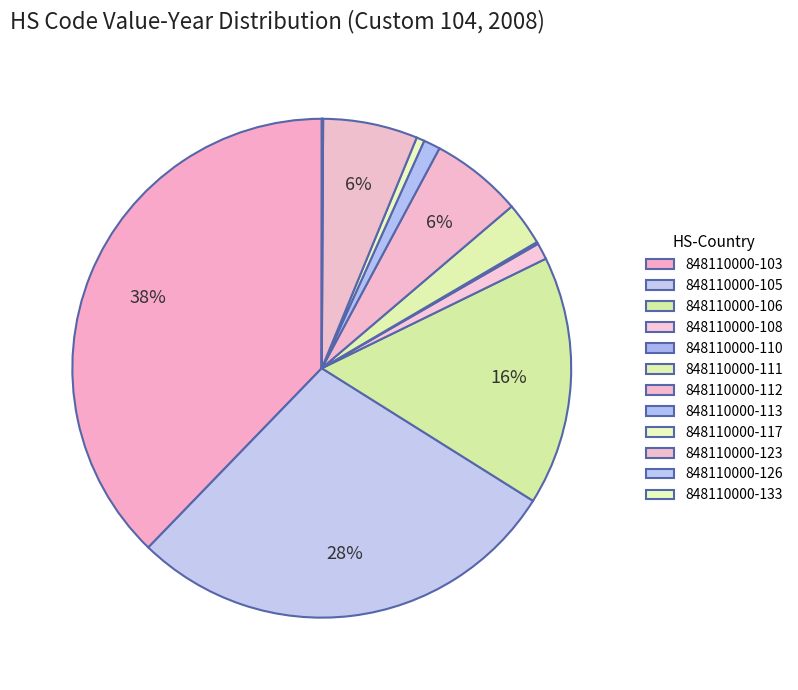

How many slices are in this pie chart?

12